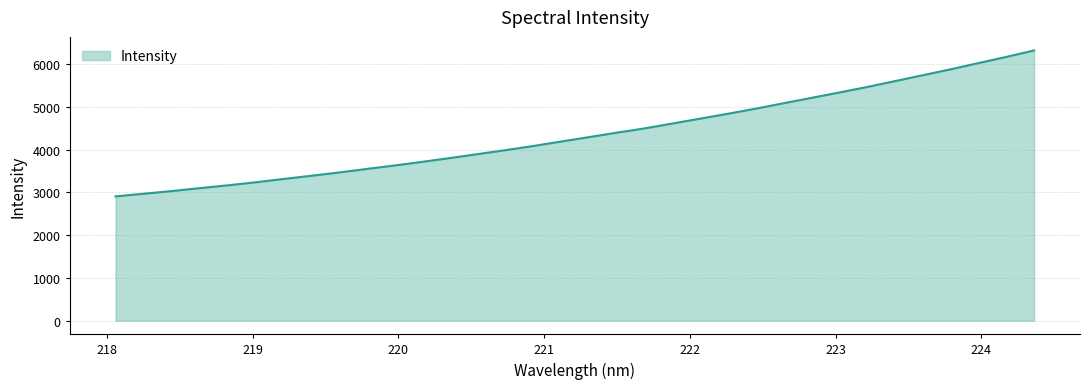

What is the maximum value shown in the chart?

6324.3